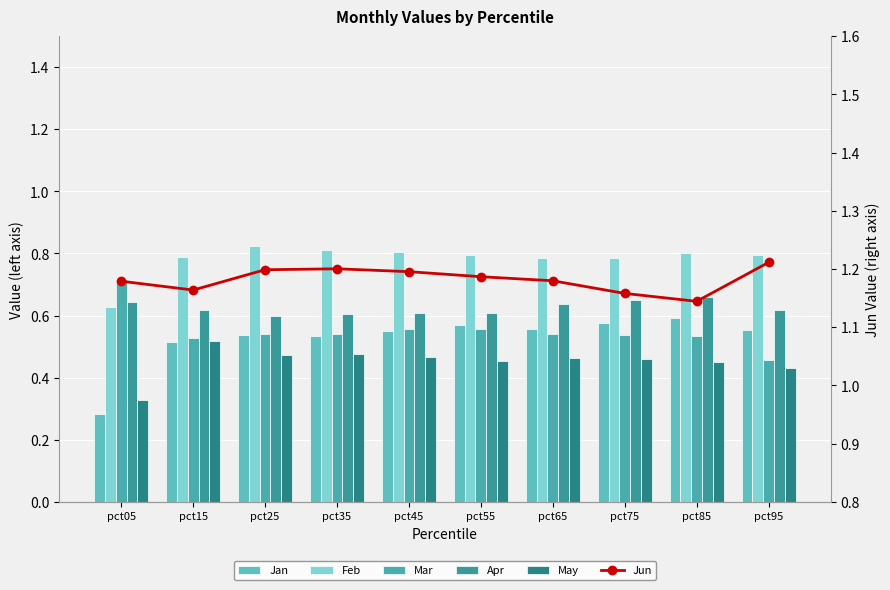

What is the value of the May bar at the 7th from the left?

0.5